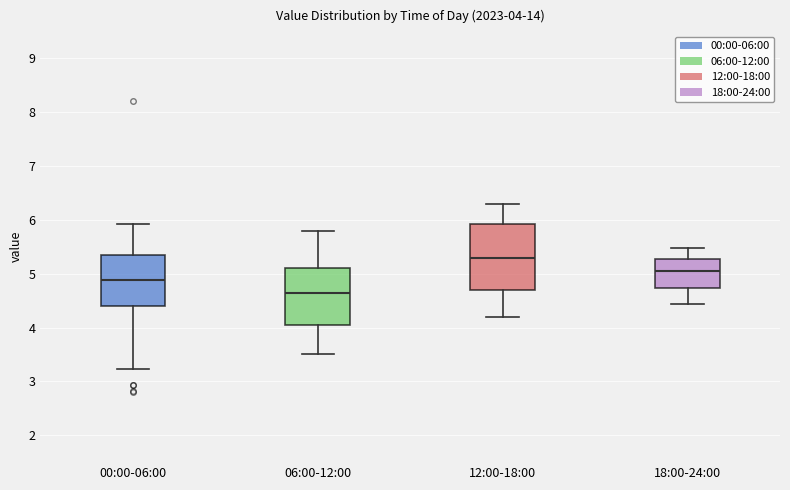

Which box's median line is the lowest?

06:00-12:00